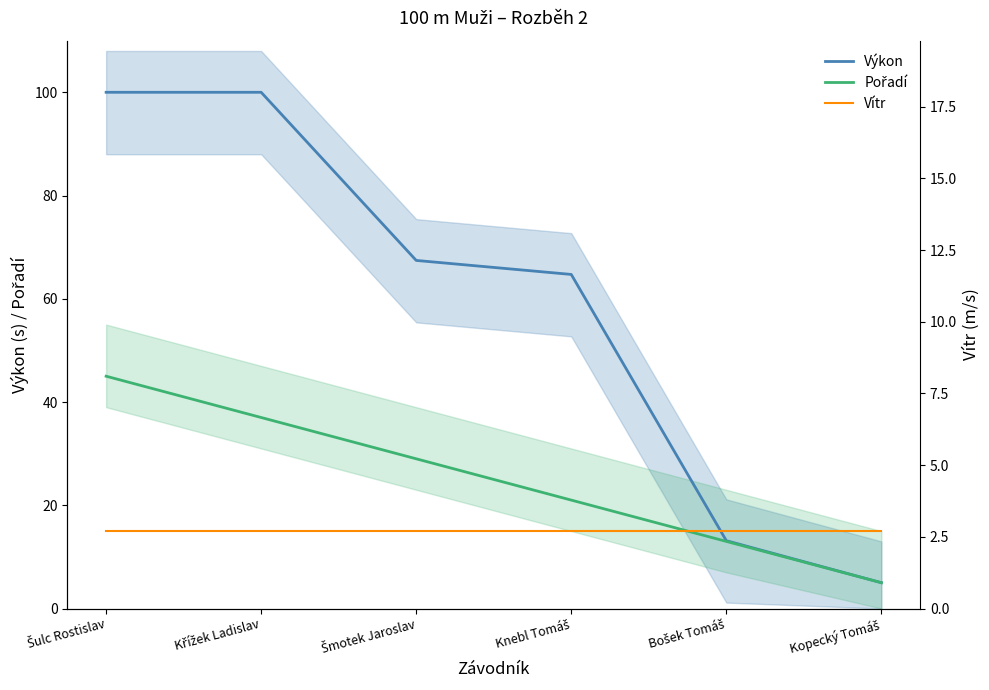

Is the value of Vítr at Kopecký Tomáš greater than the value of Pořadí at Šulc Rostislav?

No